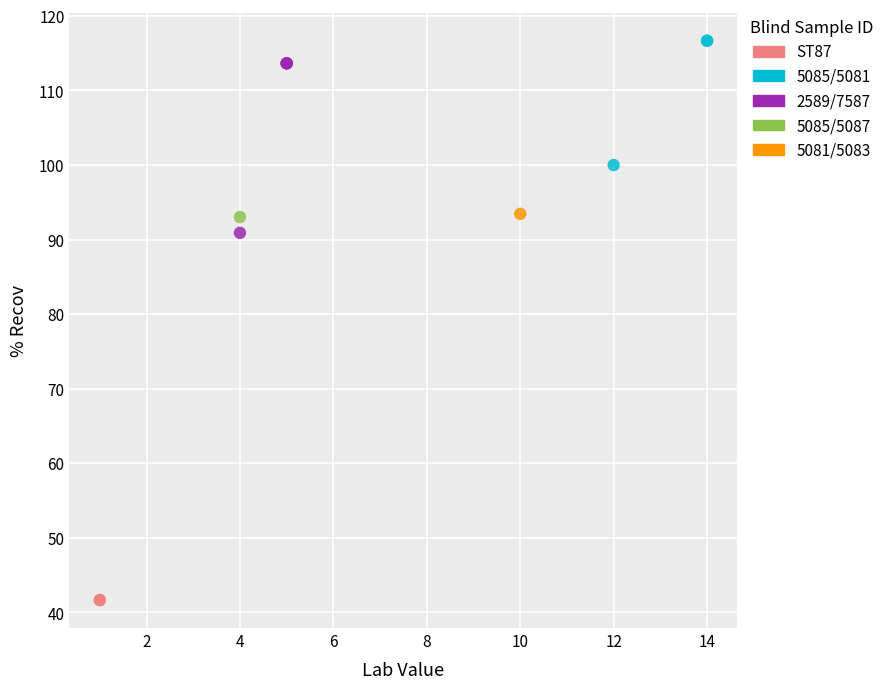

Which series reaches the minimum Y coordinate?

ST87